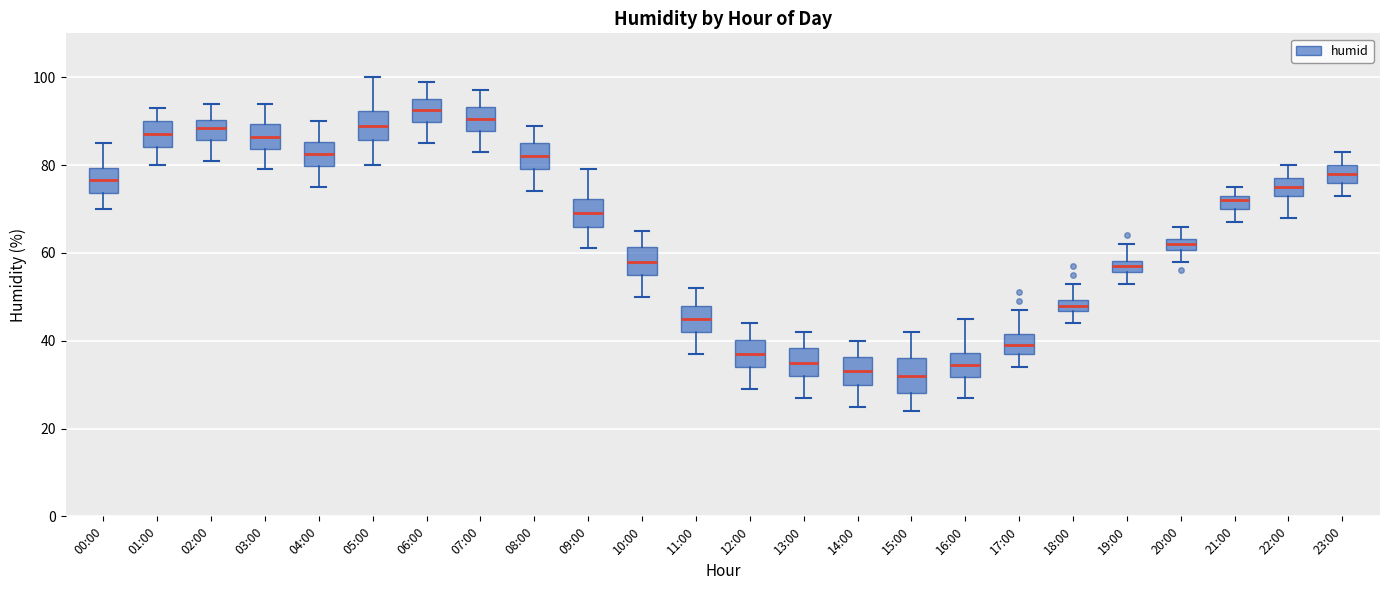

Which box has the highest median line?

06:00